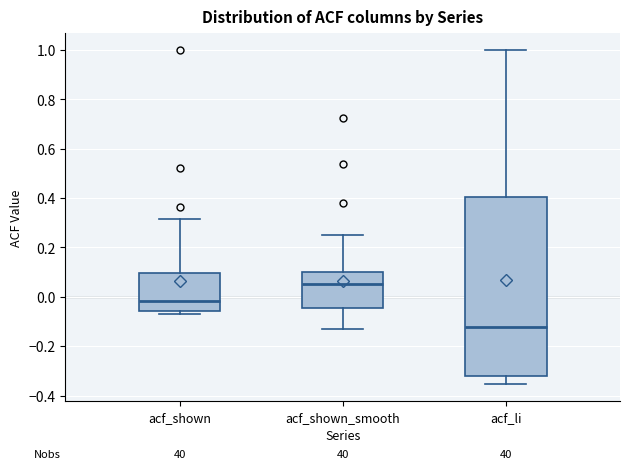

Comparing the boxes themselves (not the whiskers), which one is the tallest?

acf_li